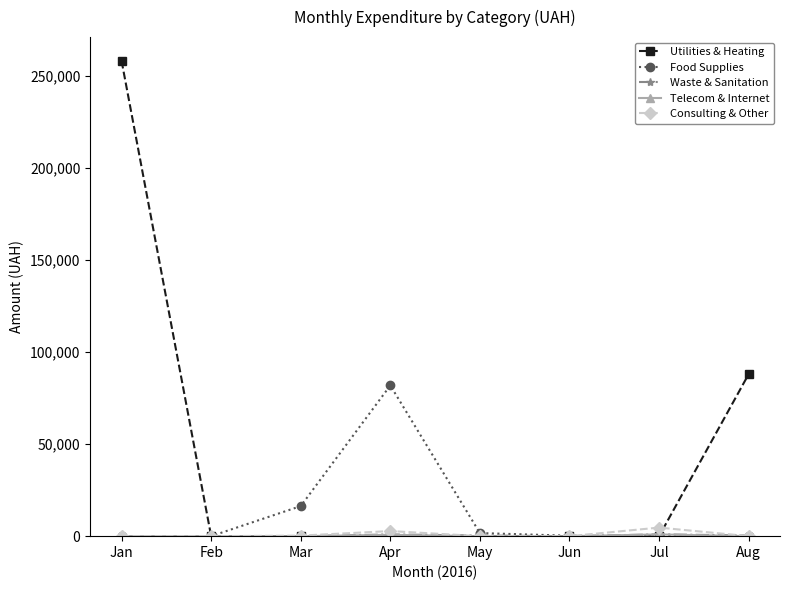

What is the highest value of the Food Supplies series?

81812.8